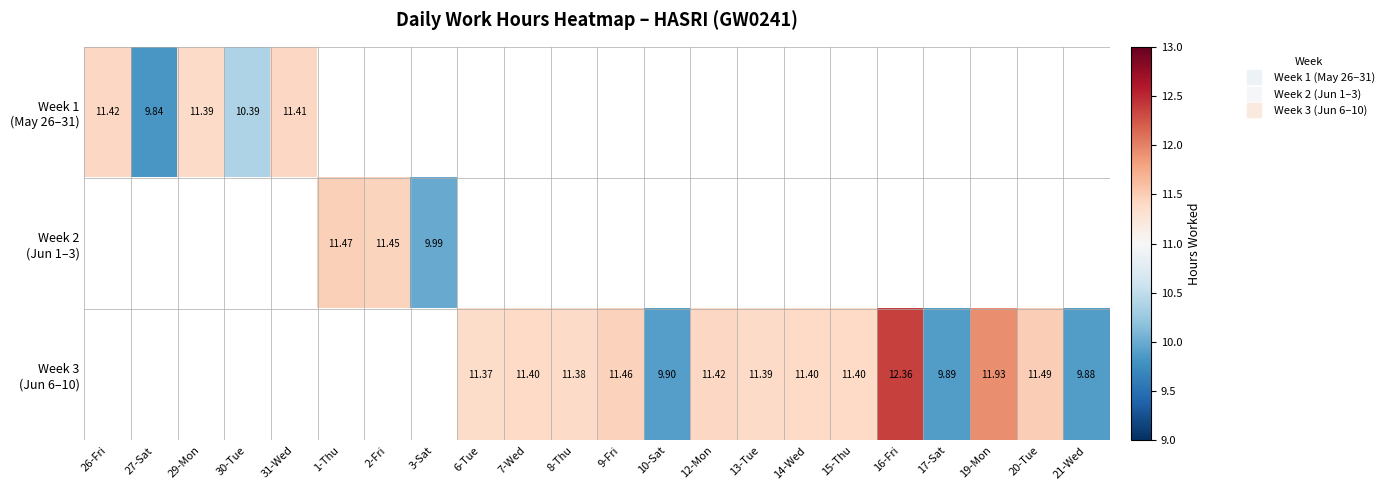

What is the difference between the maximum and minimum values in the Week 1 (May 26–31) series?

1.6